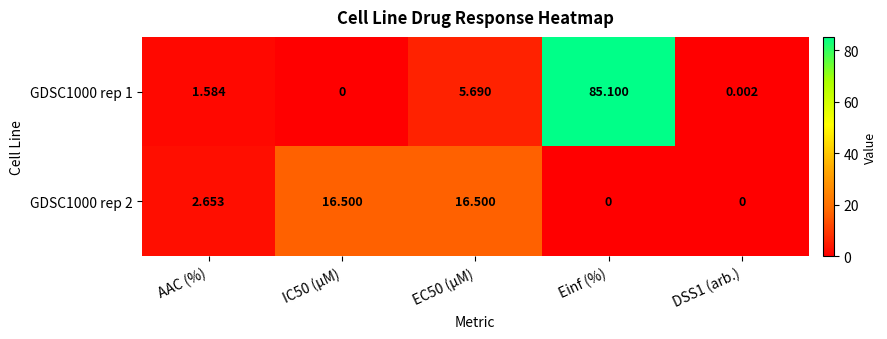

Which series has the largest total across all categories?

GDSC1000 rep 1